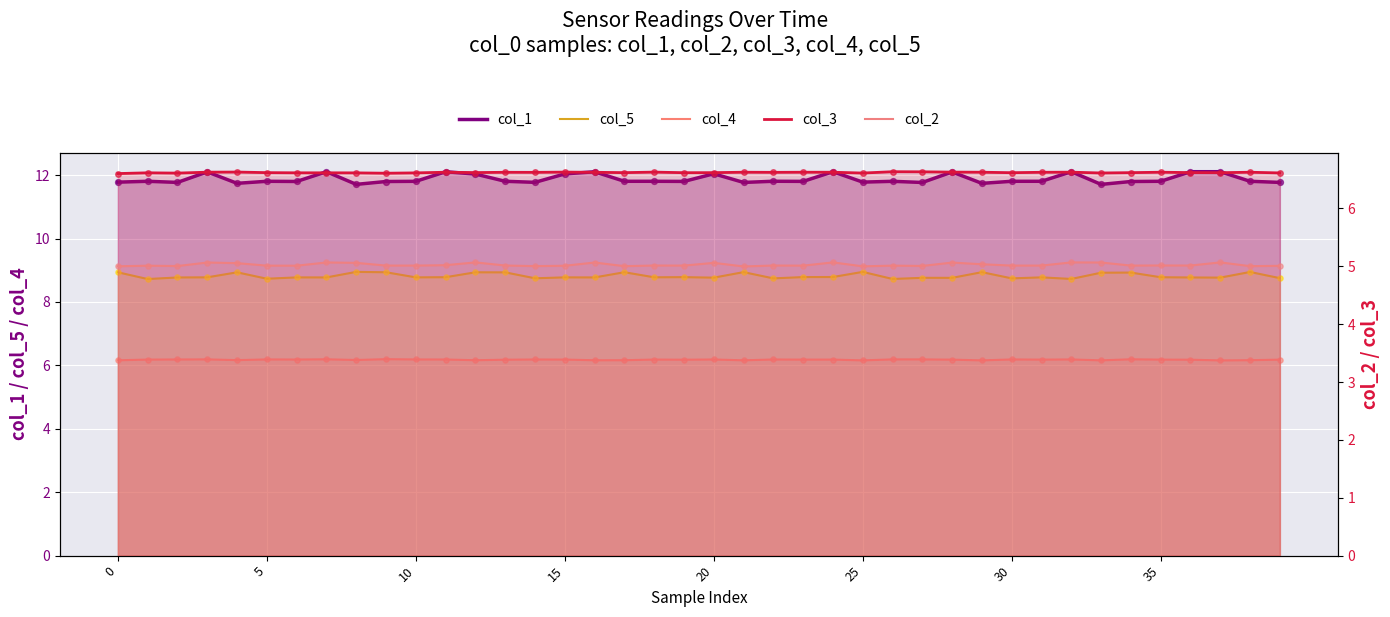

What are all the series names shown in the legend?

col_1, col_5, col_4, col_3, col_2